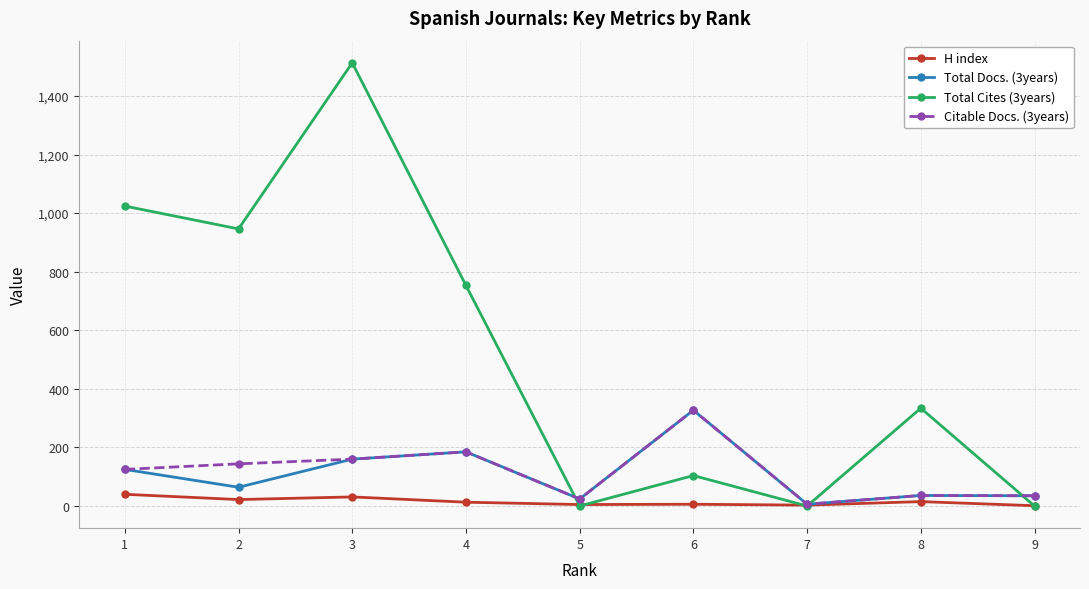

What are all the series names shown in the legend?

H index, Total Docs. (3years), Total Cites (3years), Citable Docs. (3years)